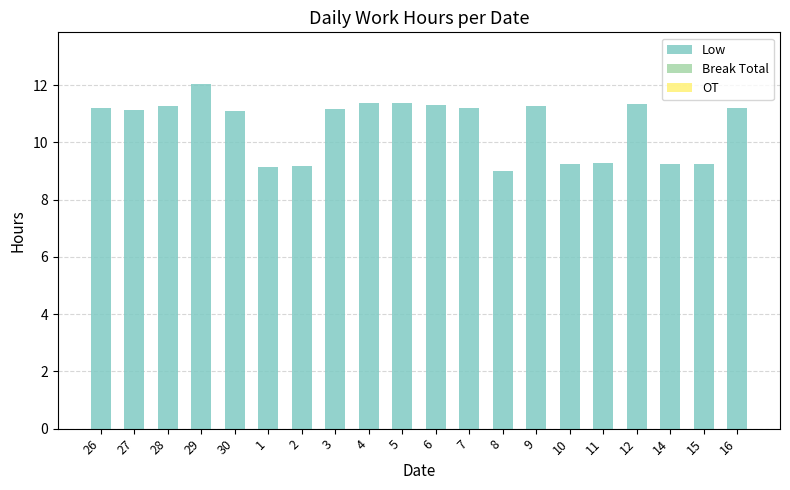

Which has a higher value, 8 or 29?

29